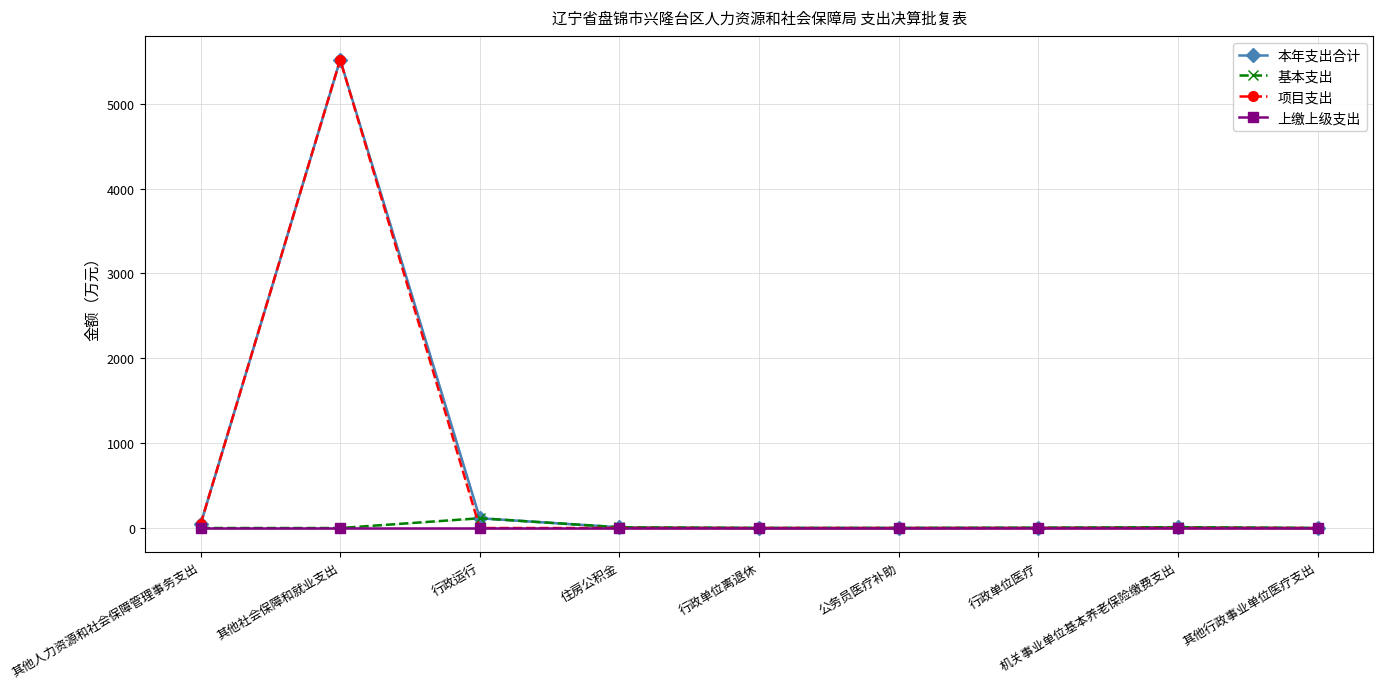

True or false: 项目支出 and 本年支出合计 cross at least once.

False